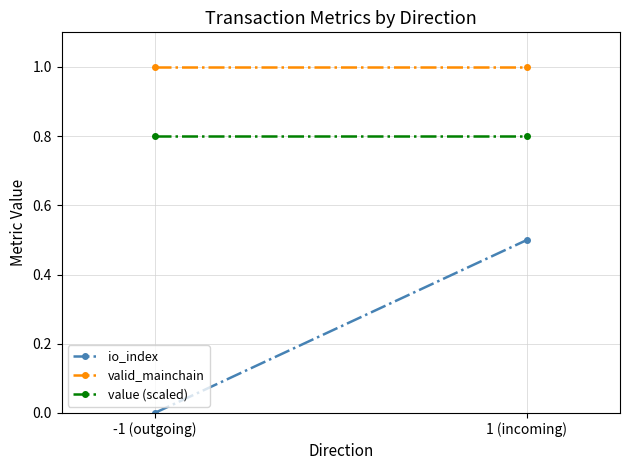

What is the total value across all series at 1 (incoming)?

2.3